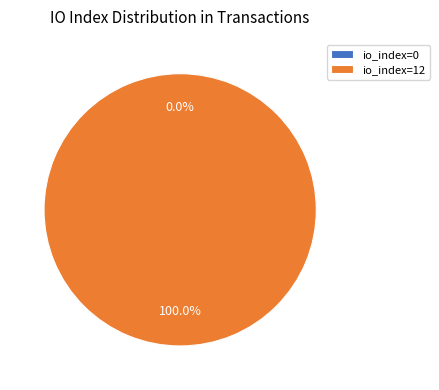

Does io_index=12 represent more than half of the total?

Yes